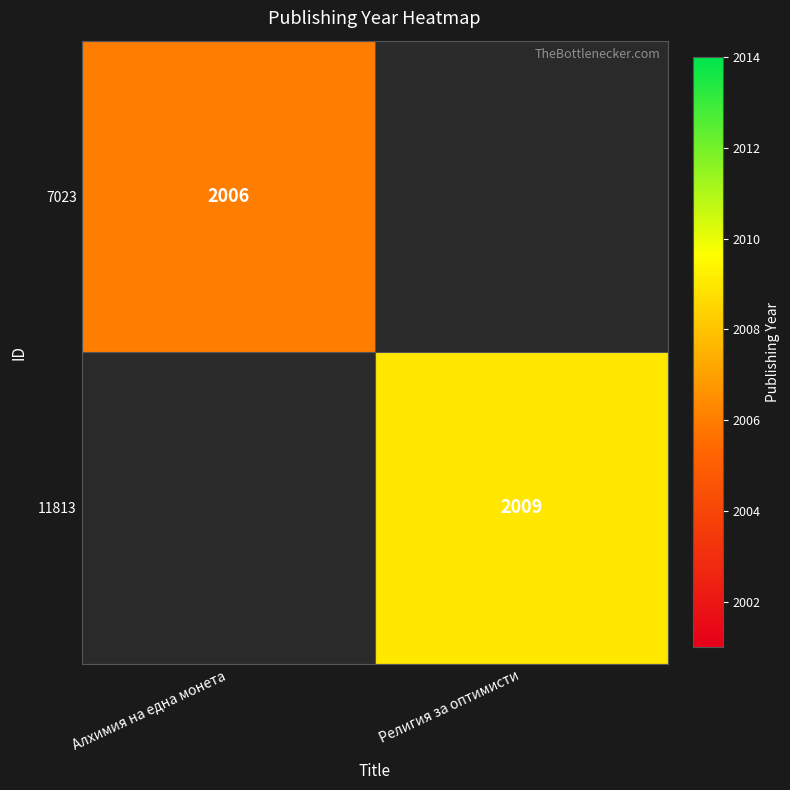

Which category has the lowest value across all series?

Алхимия на една монета